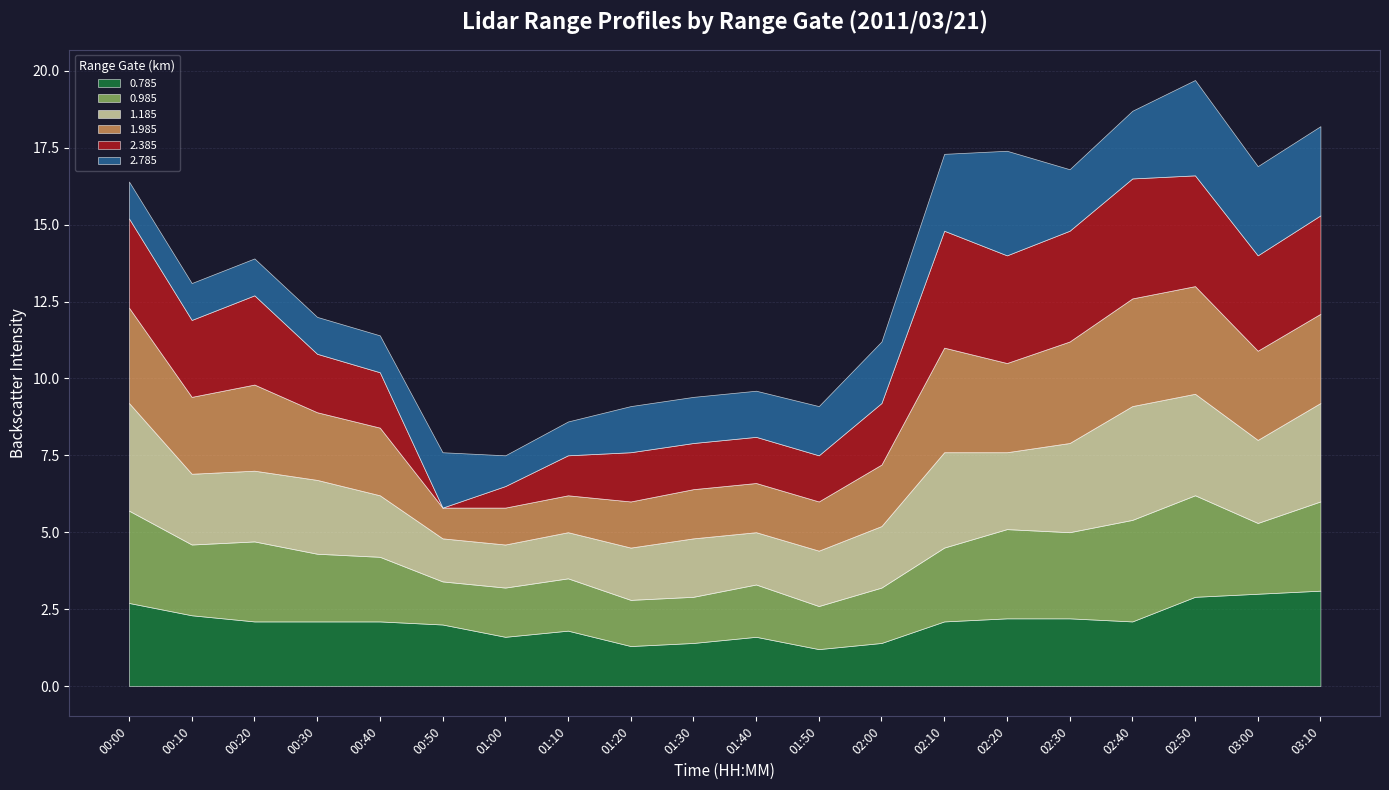

Count the number of data series in this chart.

6